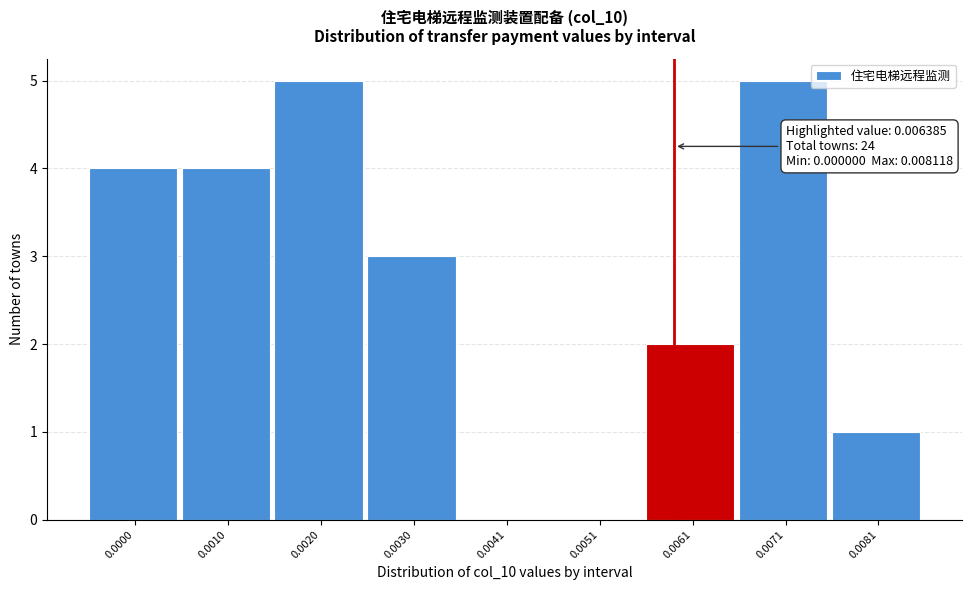

Reading left to right, transcribe all the data shown in this chart.

0.0000=4	0.0010=4	0.0020=5	0.0030=3	0.0041=0	0.0051=0	0.0061=2	0.0071=5	0.0081=1